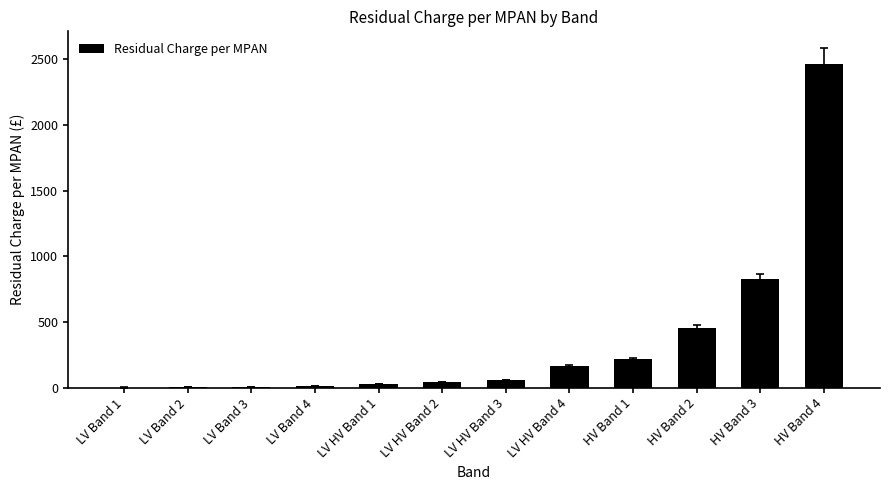

Which has a higher value, LV HV Band 2 or HV Band 1?

HV Band 1